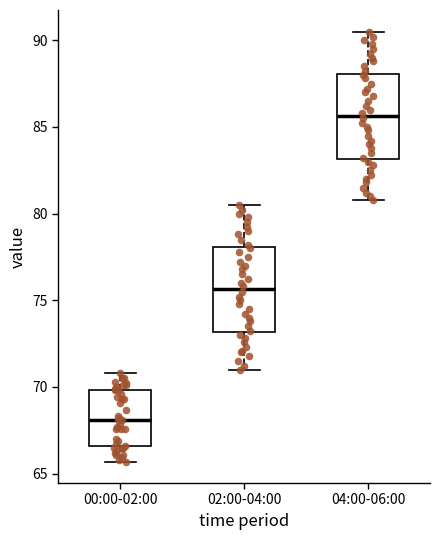

Where is the lower edge of the box for 02:00-04:00 on the y-axis? The values are not printed on the chart, so give them approximately, as read against the axis.

73.0